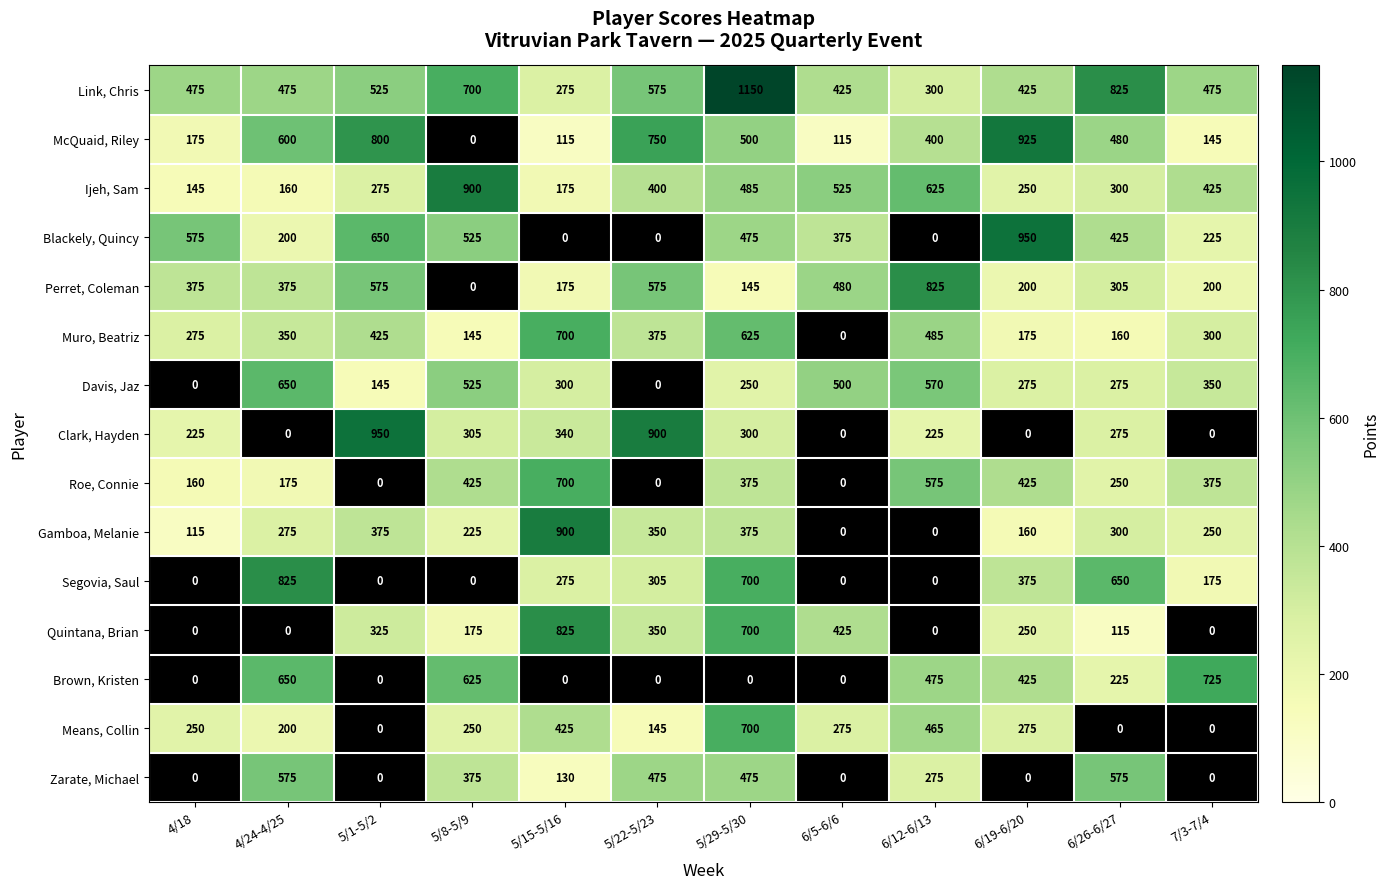

Where is Segovia, Saul nearest to the value 412?

6/19-6/20